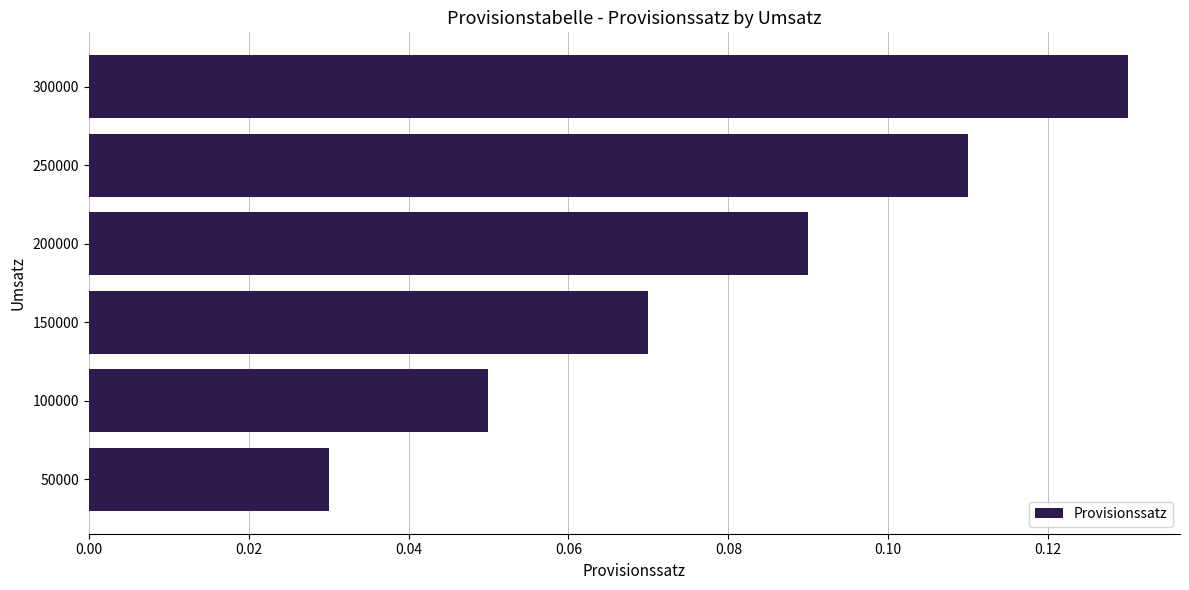

List the labels in order of value, smallest first.

50000, 100000, 150000, 200000, 250000, 300000